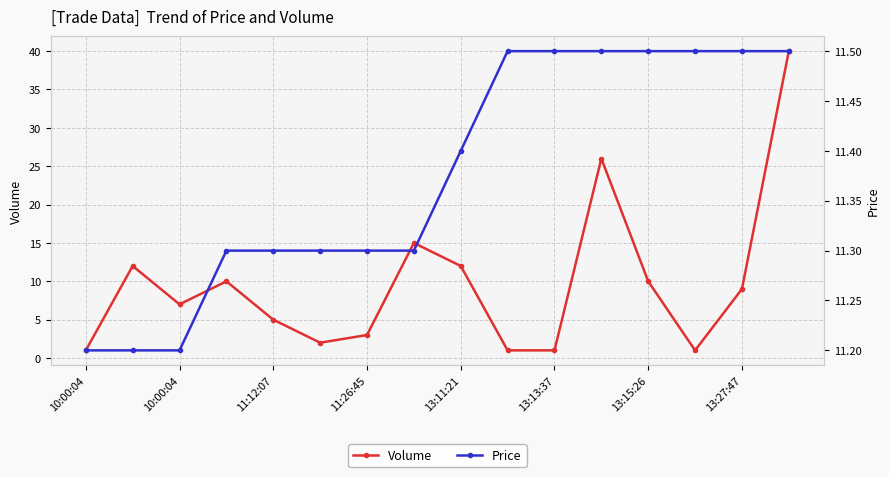

The value of Volume at 13:13:37 is 0.5. True or false?

False